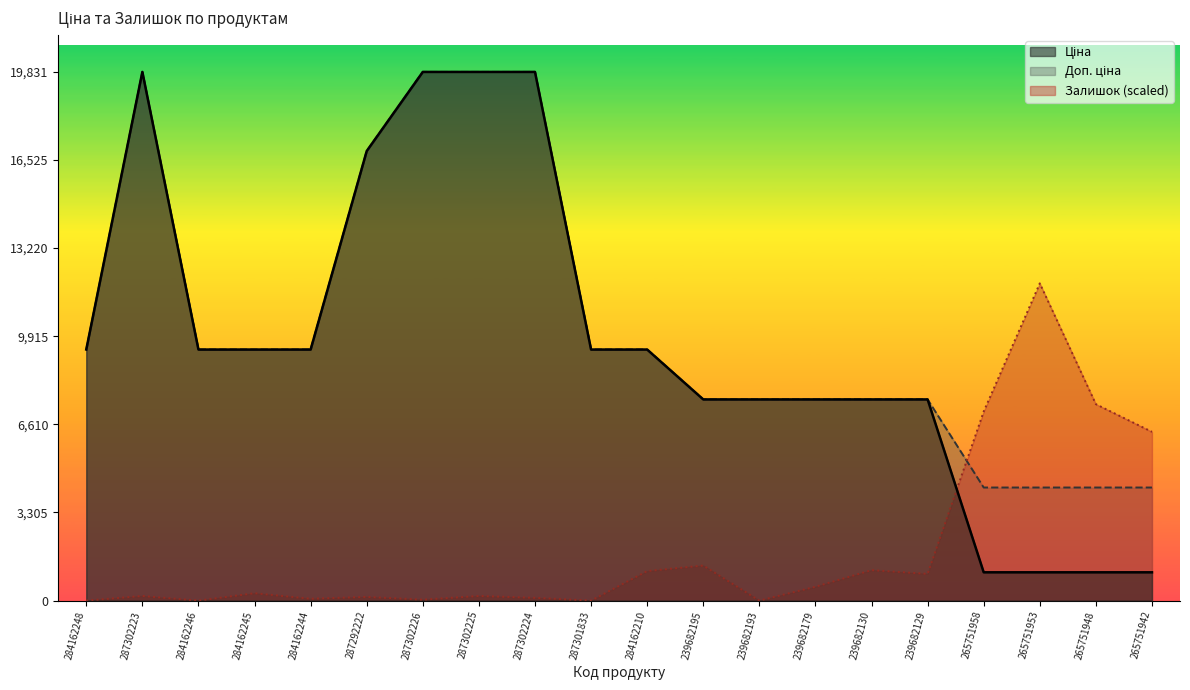

How many lines are shown in the chart?

3